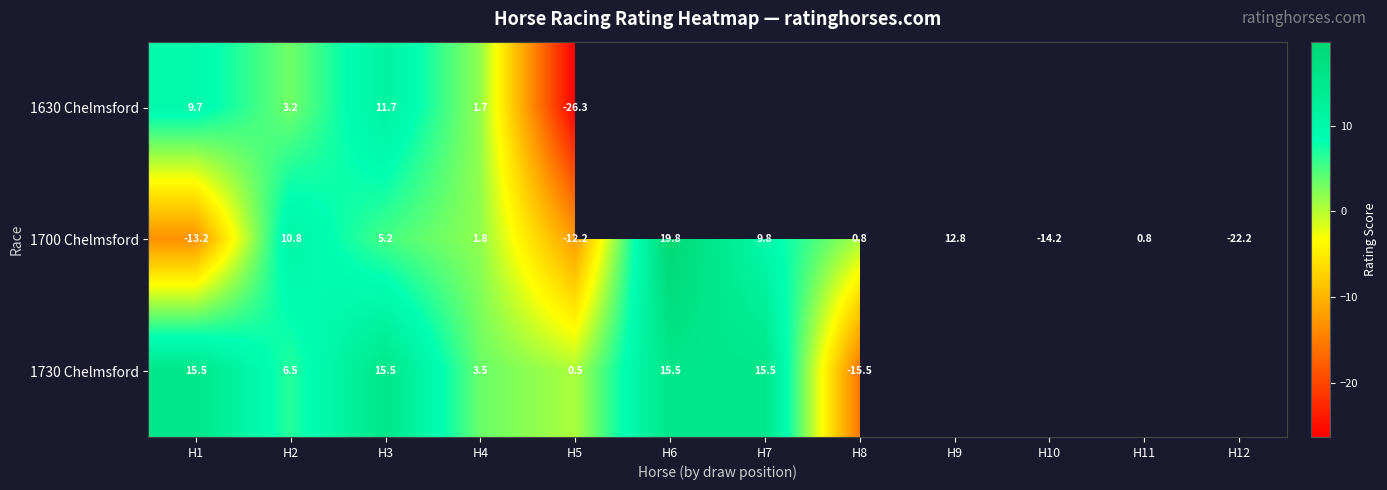

How many values in 1700 Chelmsford are below zero?

4